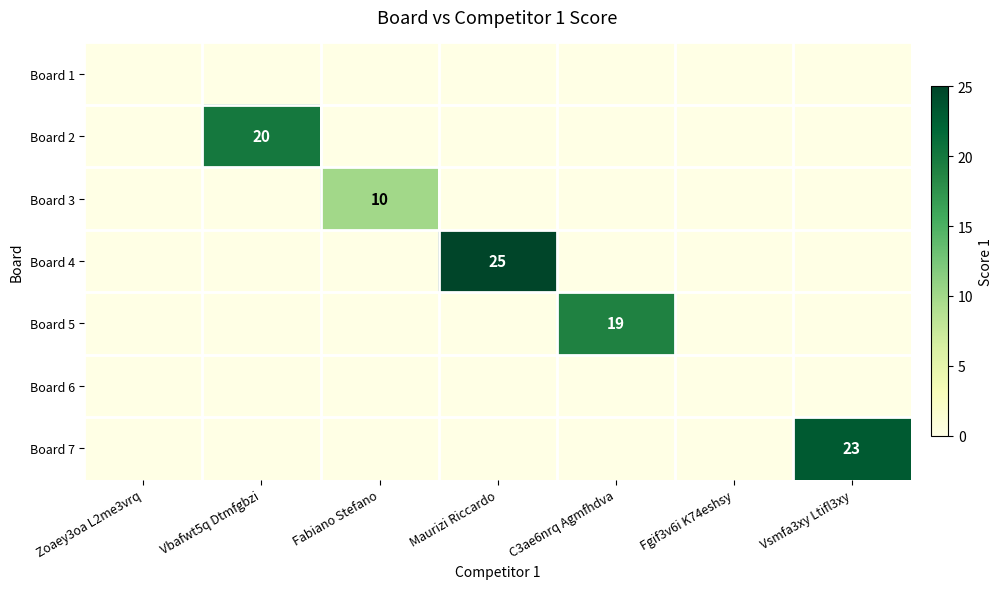

The value of Board 7 at Vsmfa3xy Ltifl3xy is 23. True or false?

True